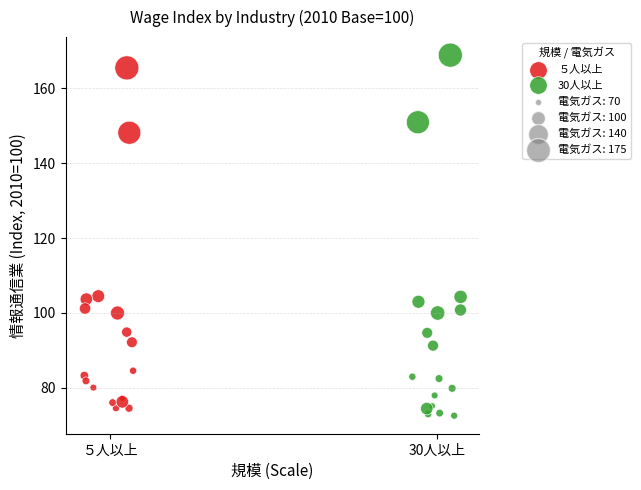

Which series has the largest Y range (max minus min)?

30人以上